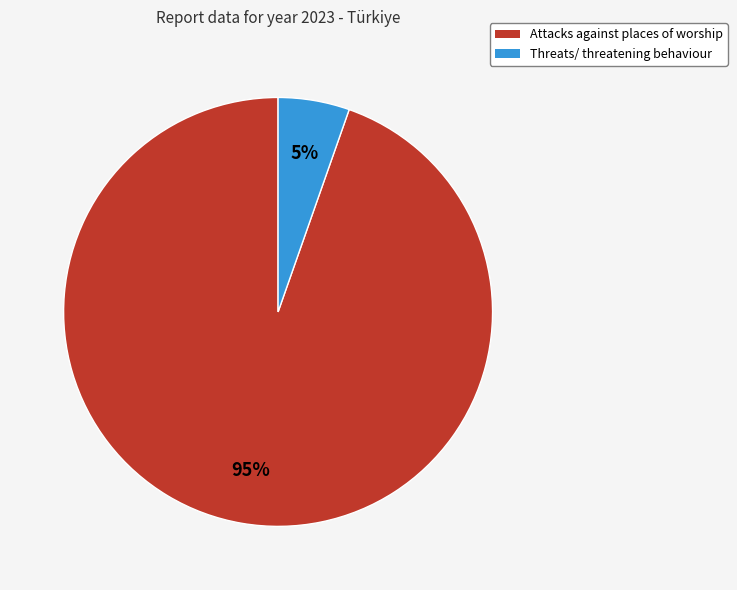

To the nearest percent, what is the average slice percentage?

50%